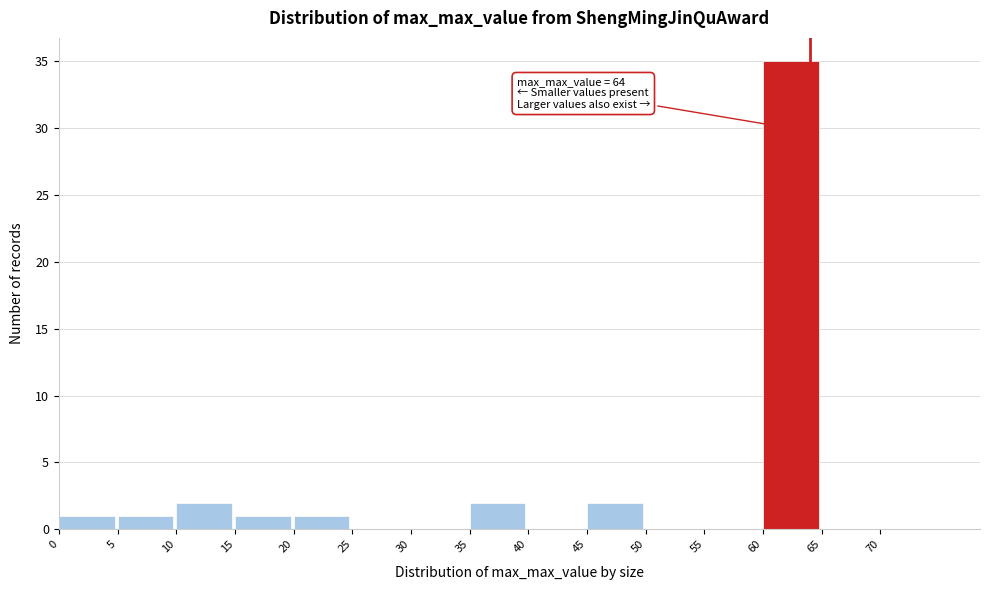

Which range on the x-axis has the tallest bar?

60 to 65